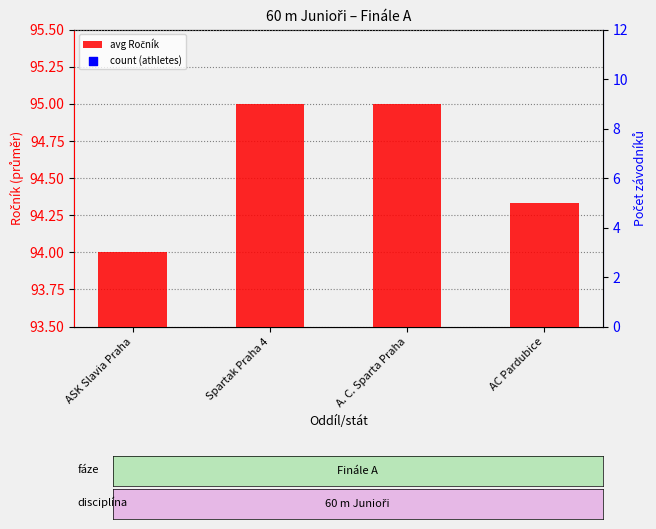

At which category is the sum across all series the highest?

AC Pardubice